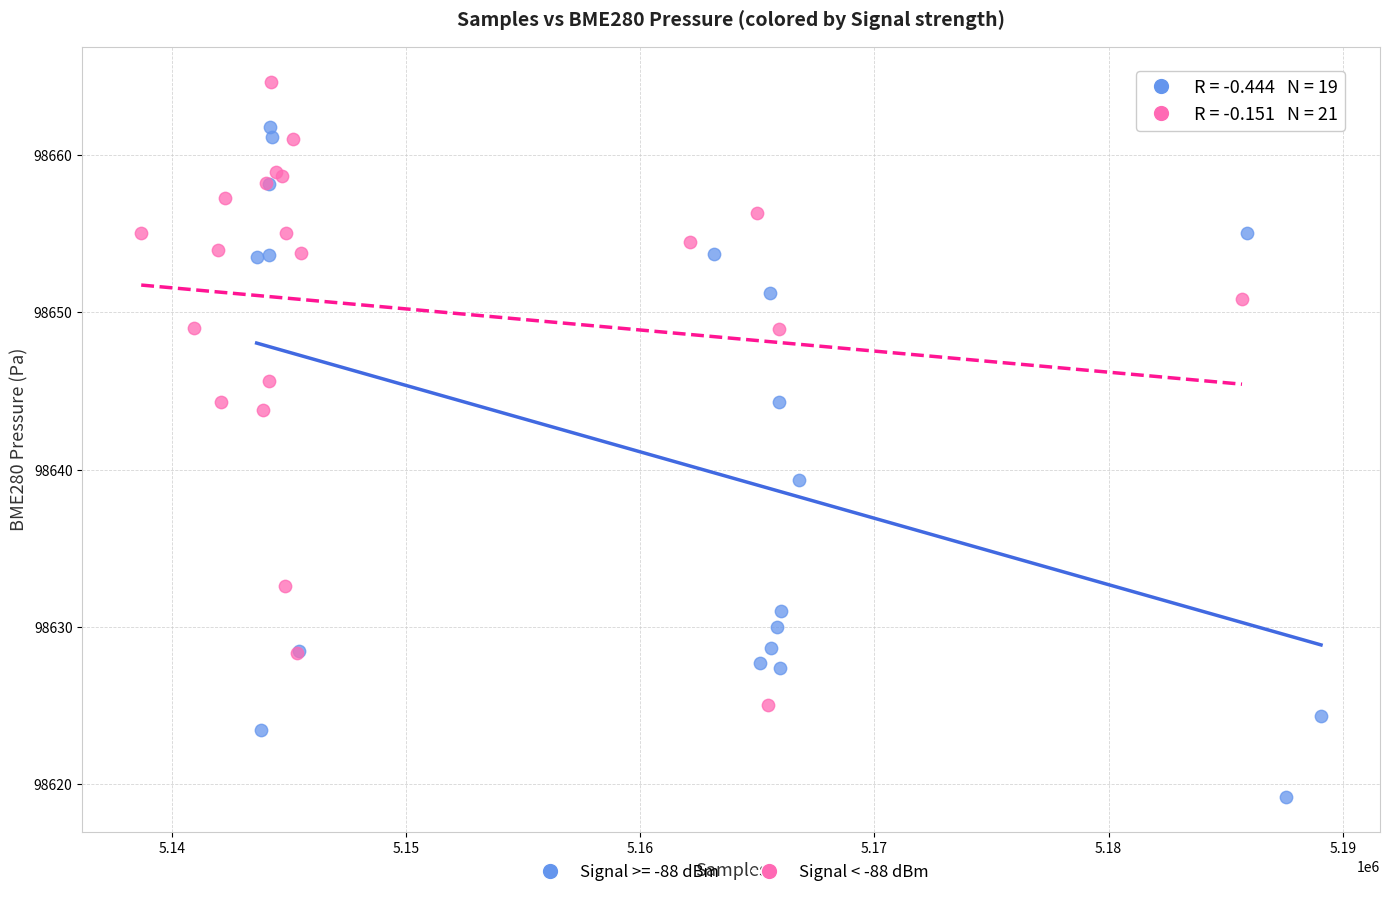

Which series contains the lowest Y value?

Signal >= -88 dBm